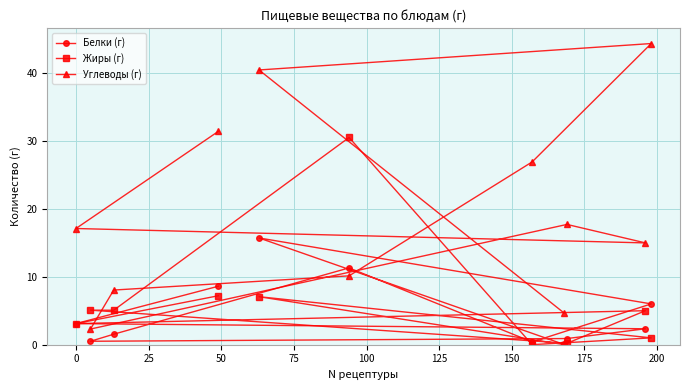

What are all the series names shown in the legend?

Белки (г), Жиры (г), Углеводы (г)